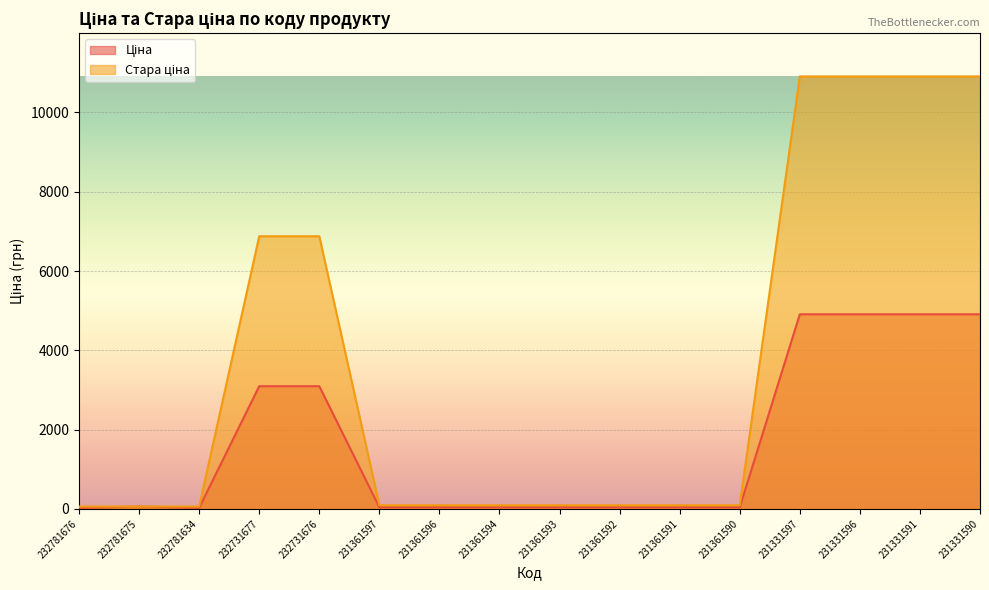

At which label does Ціна reach its peak?

231331597